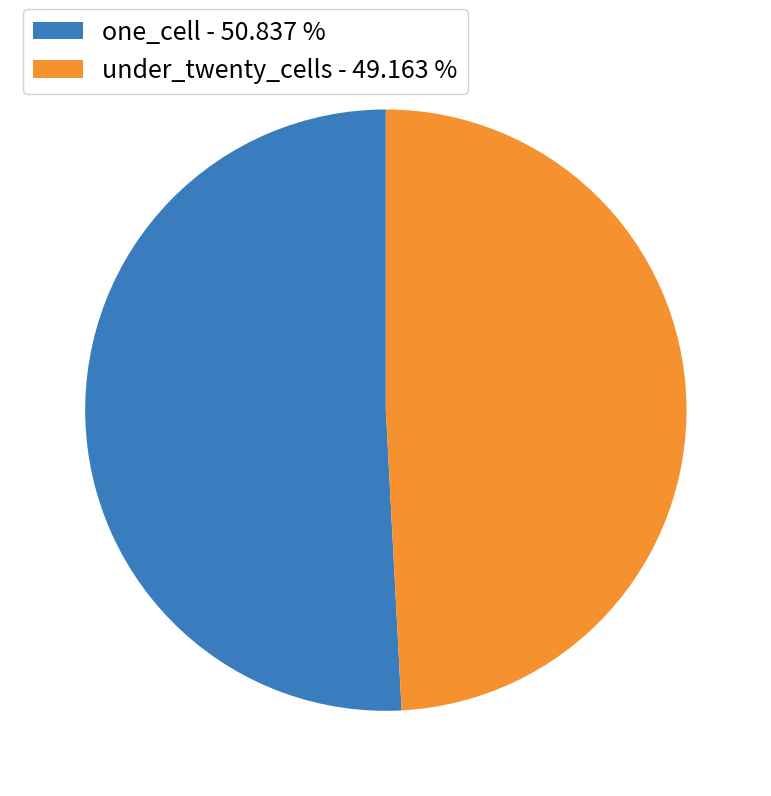

Approximately how many times larger is the value at under_twenty_cells - 49.163 % compared to one_cell - 50.837 %?

1.0